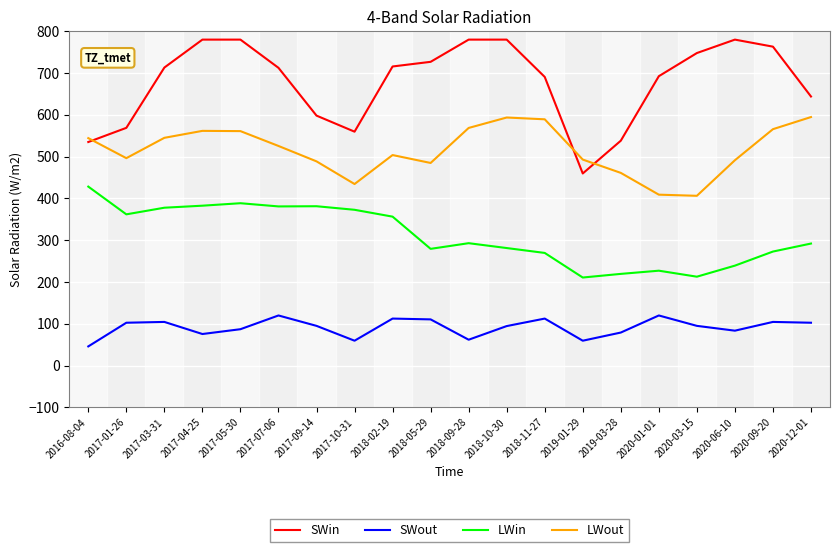

What is the average value of the LWout series?

515.9